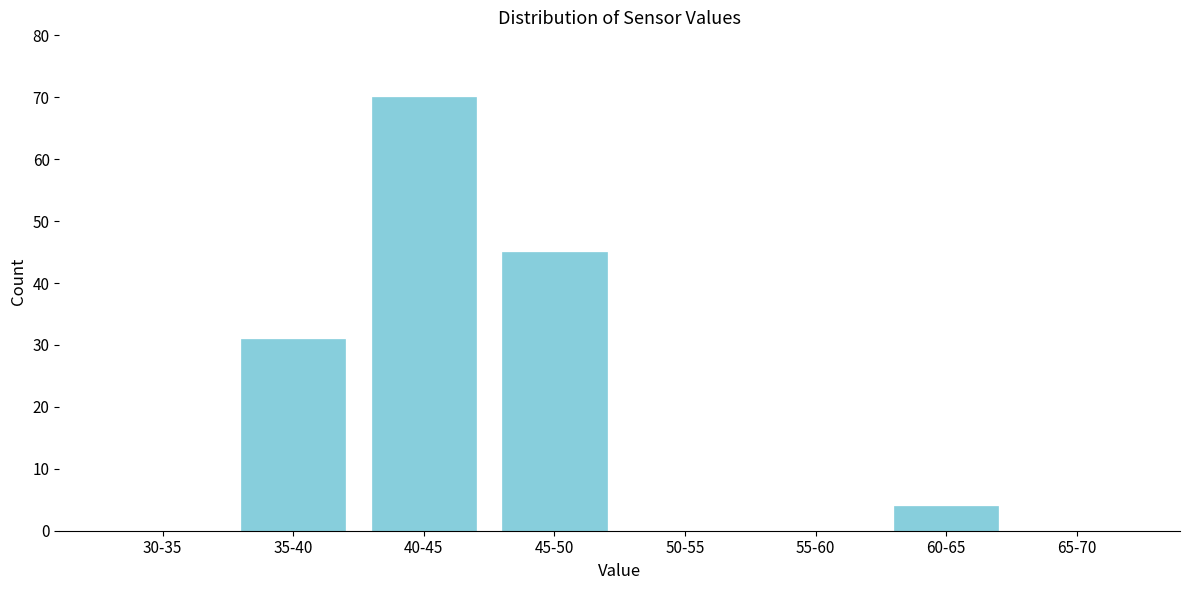

Reading left to right, list all the values displayed in this chart.

30-35=0	35-40=31	40-45=70	45-50=45	50-55=0	55-60=0	60-65=4	65-70=0